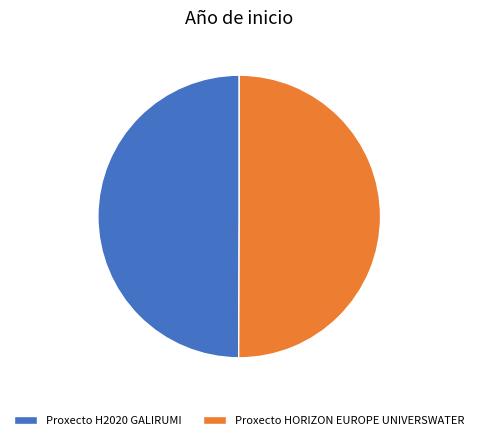

The Proxecto H2020 GALIRUMI slice represents 50% of the pie. True or false?

True